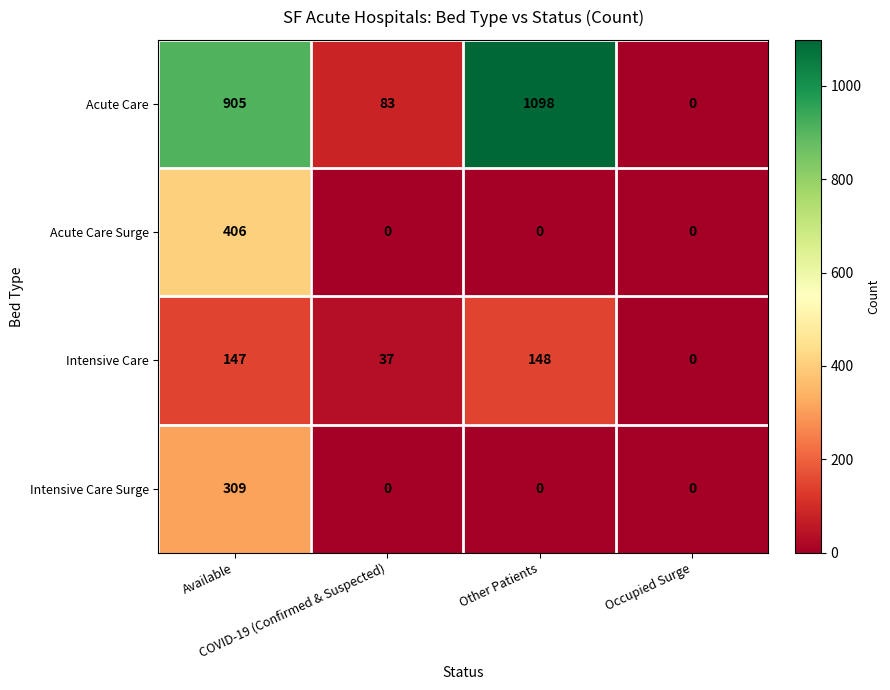

What is the greatest value displayed?

1098